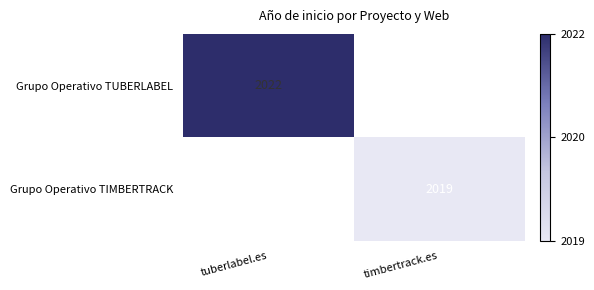

Between timbertrack.es and tuberlabel.es, which is larger?

tuberlabel.es